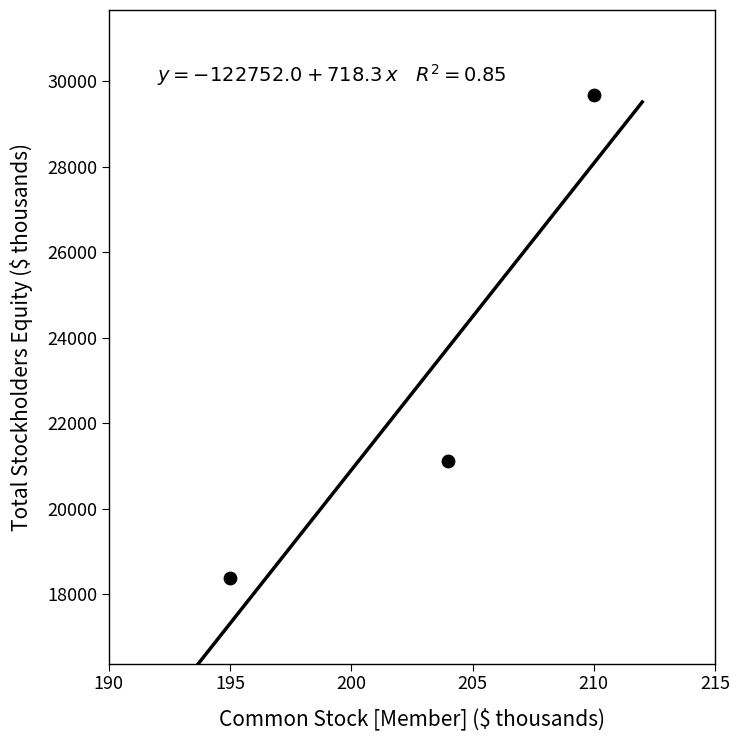

What Y value in the scatter plot is closest to 24020?

21121